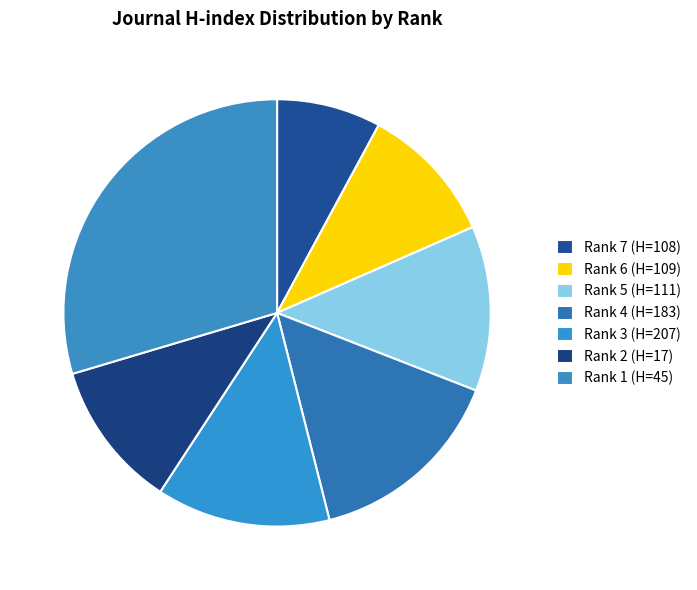

To the nearest percent, what percentage of the pie is Rank 5 (H=111)?

12%